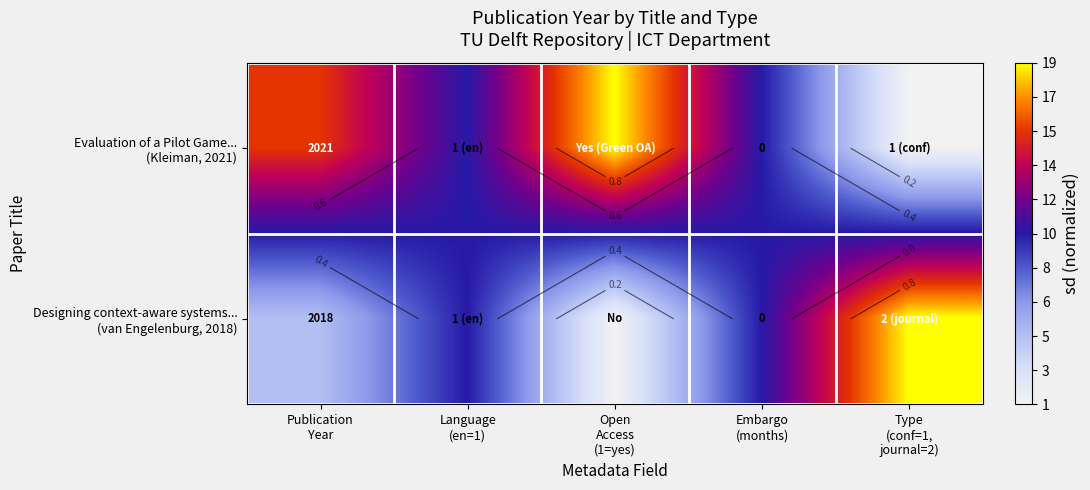

What is the difference between the maximum and second lowest values in the Designing context-aware systems... (van Engelenburg, 2018) series?

0.8